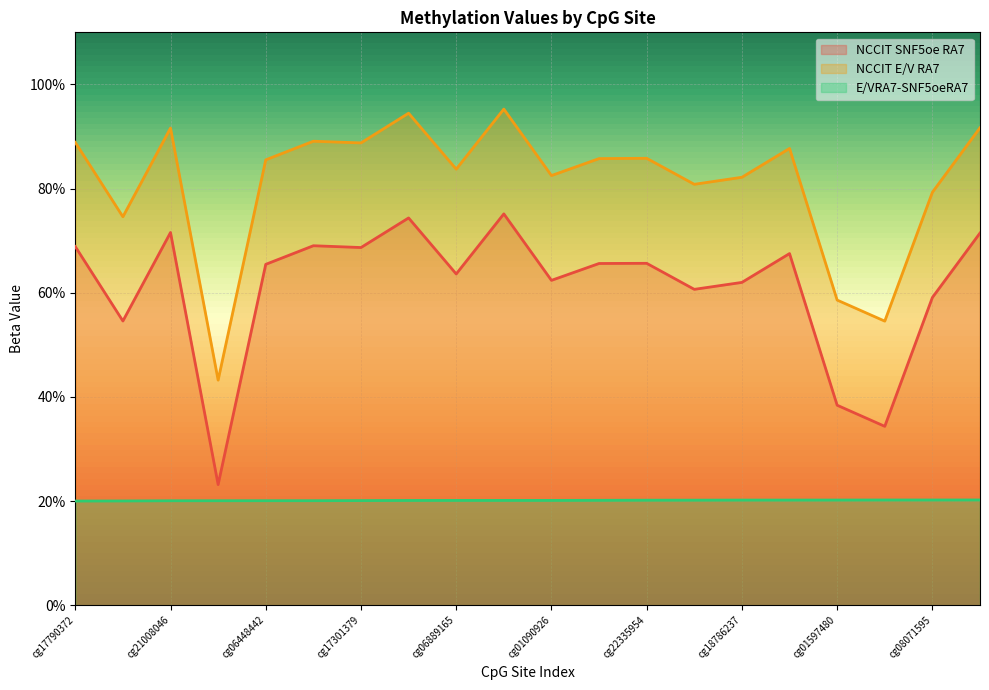

True or false: NCCIT SNF5oe RA7 and E/VRA7-SNF5oeRA7 intersect in this chart.

False